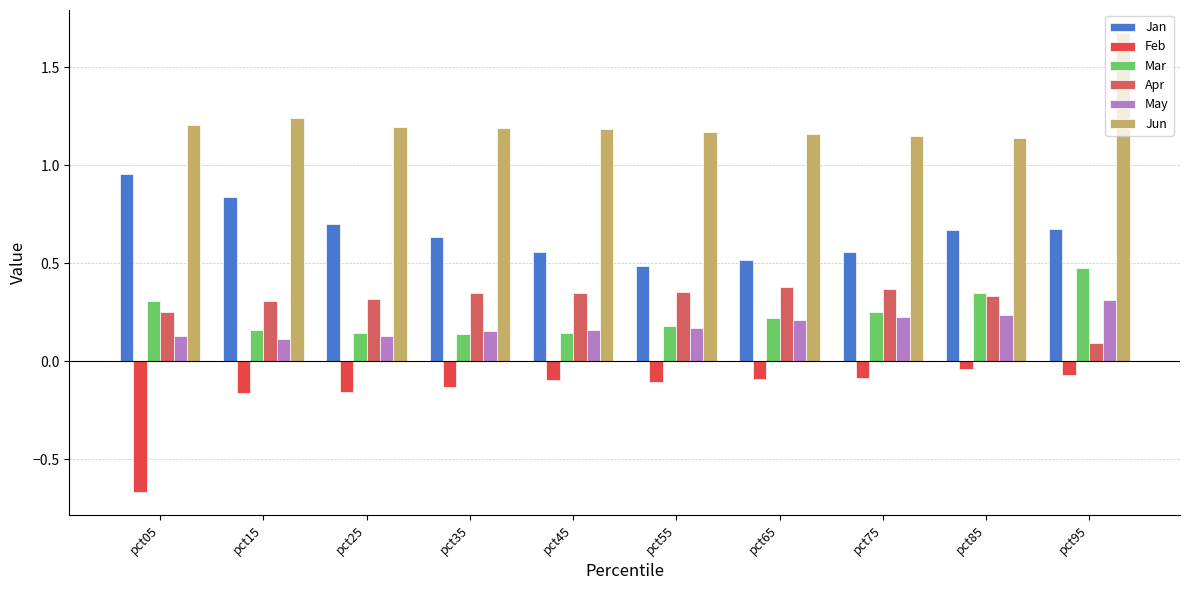

Which category has the lowest value across all series?

pct05